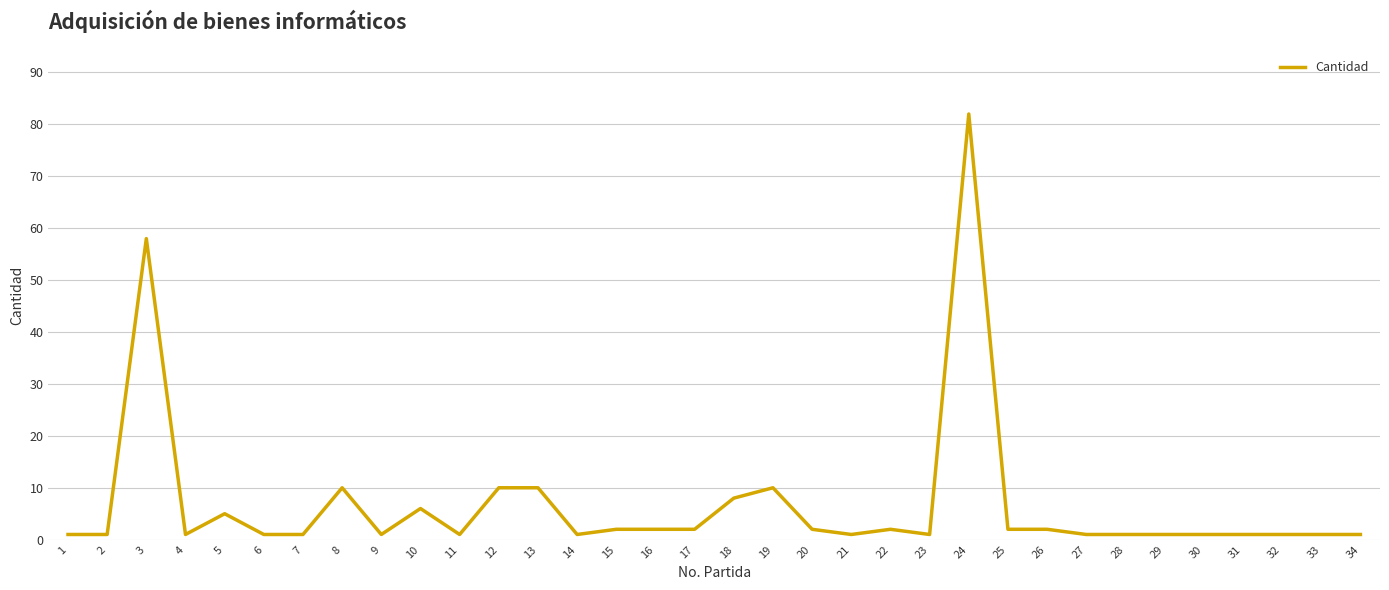

What is the sum of all values?

231